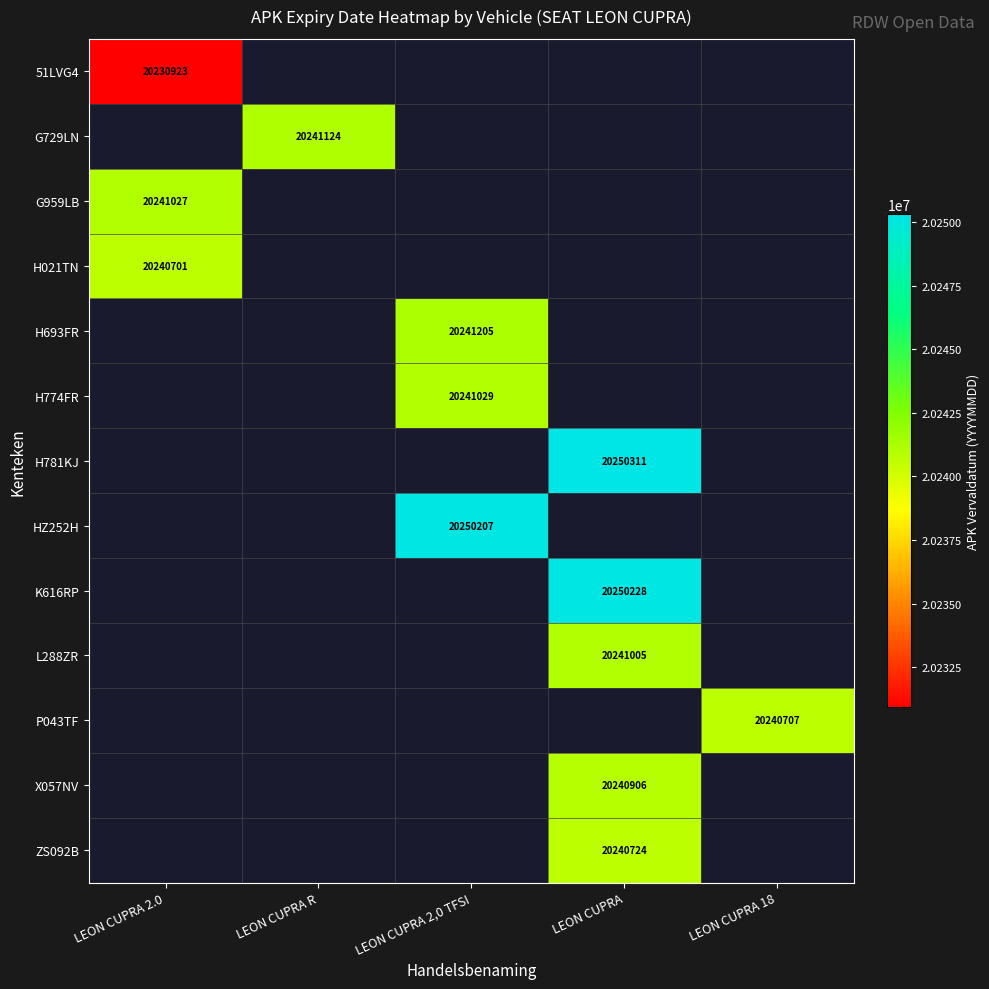

The 51LVG4 series shows 30182820 at LEON CUPRA 2.0. True or false?

False